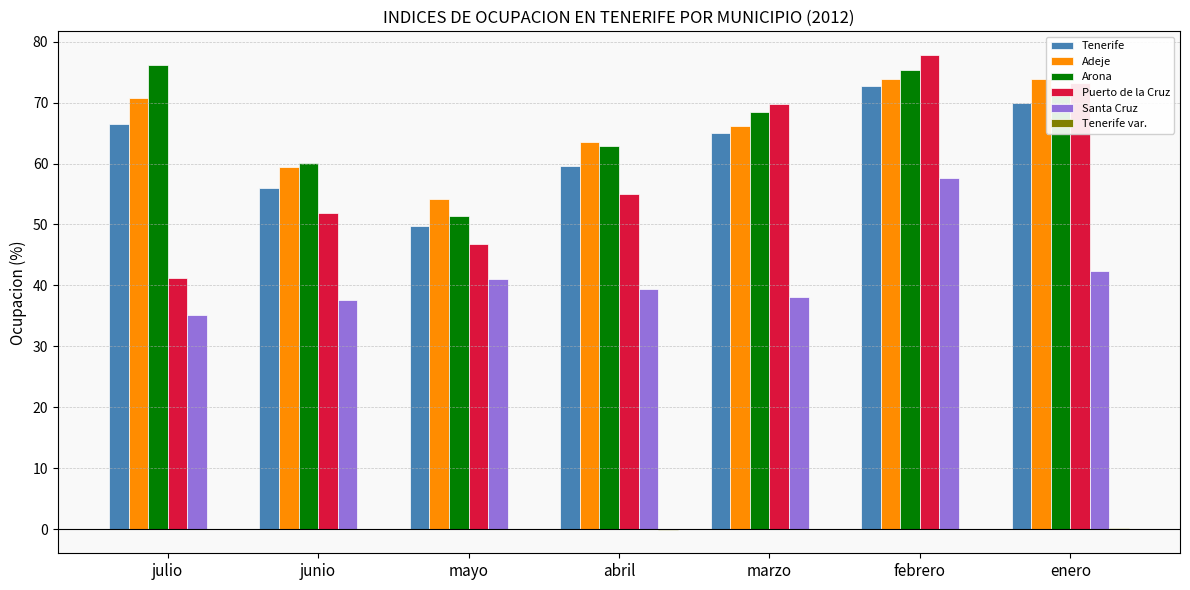

Which label corresponds to the largest value in the chart?

febrero